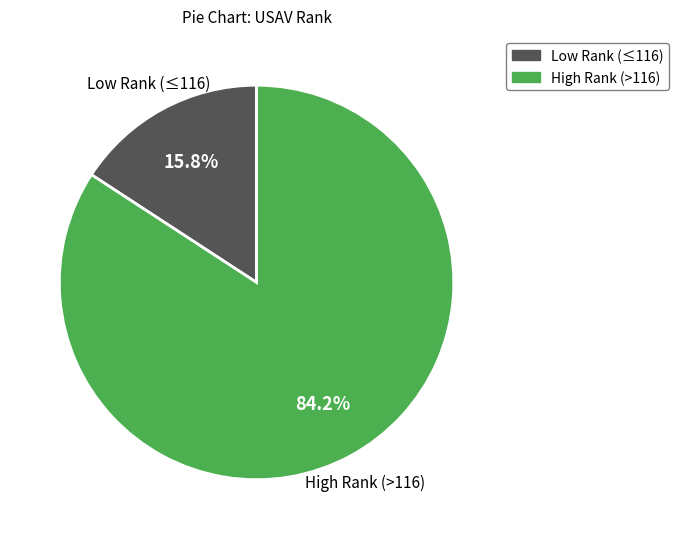

Is there a majority slice in this chart?

Yes